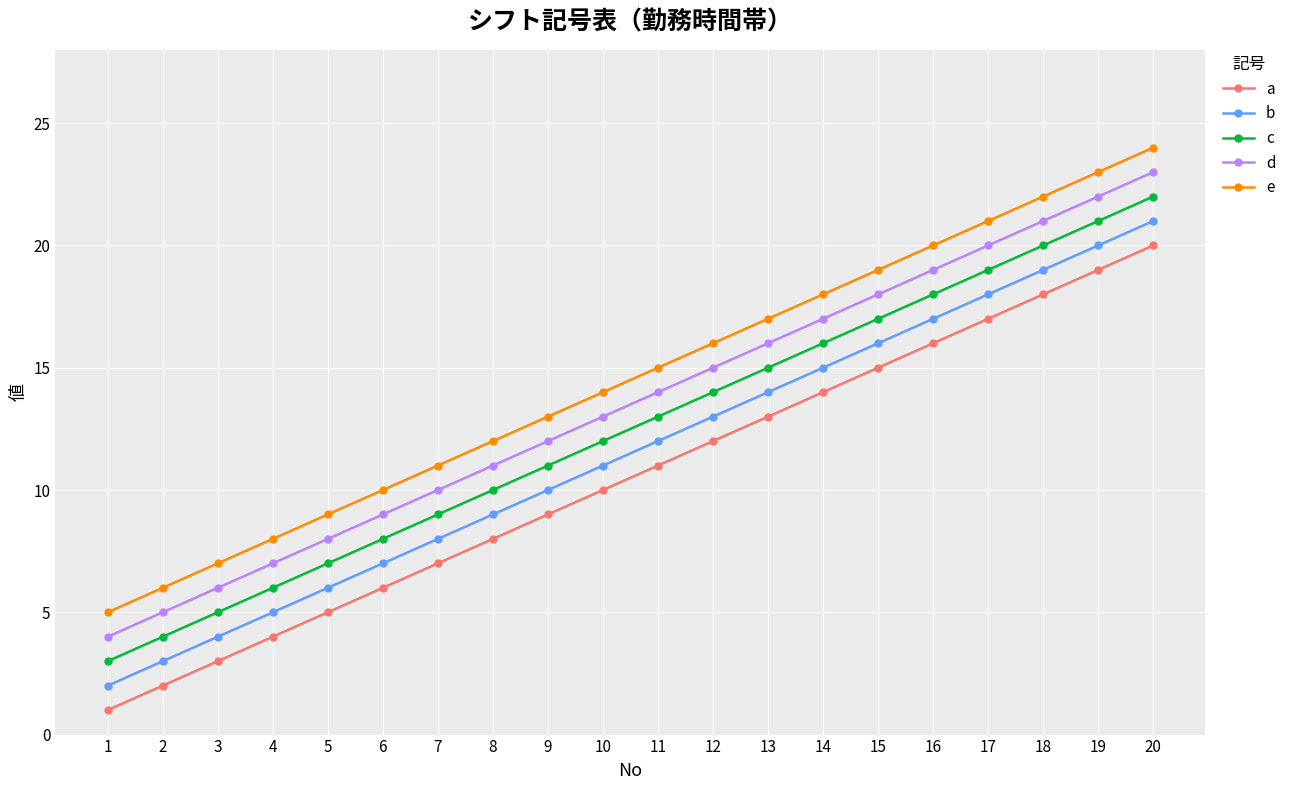

What is the difference between the e values at 13 and 18?

5